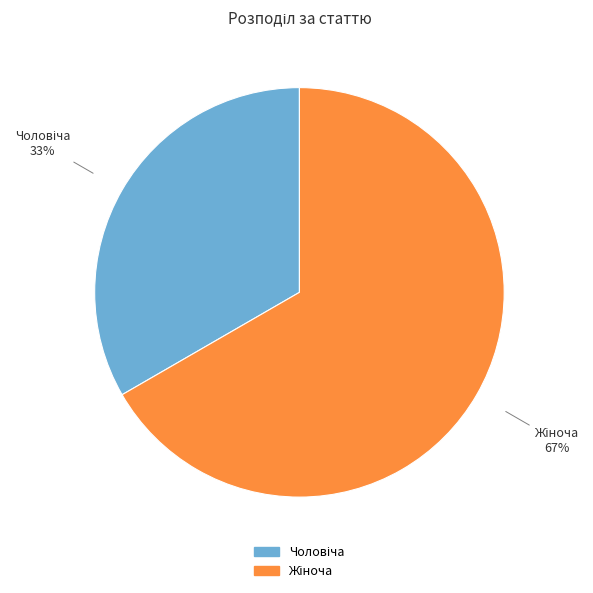

Is there any slice that represents more than half of the pie?

Yes